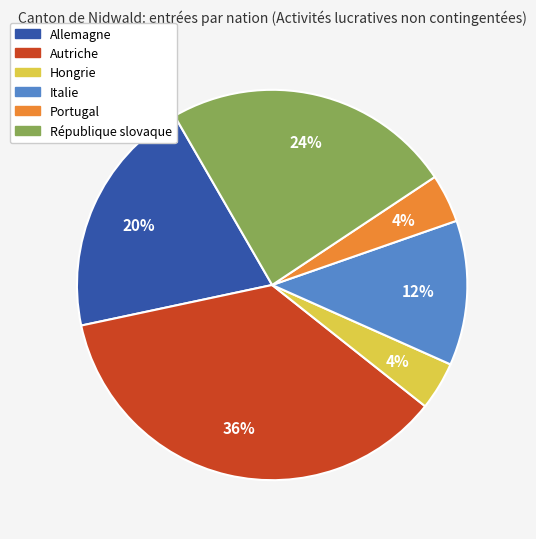

Combined, do Portugal and Italie account for over 50%?

No